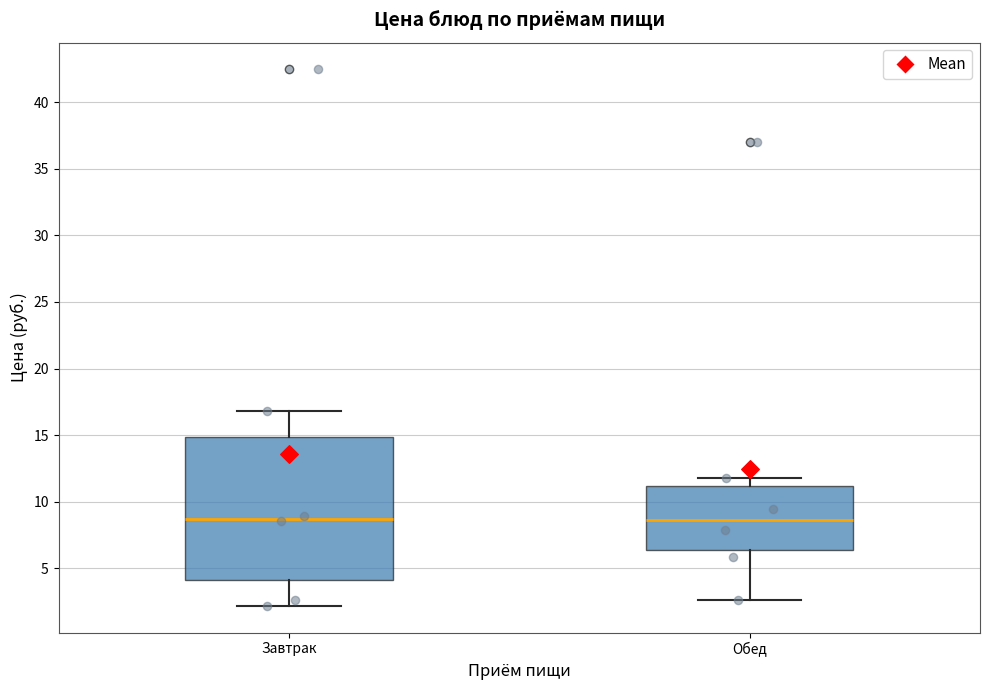

Reading left to right, read every box against the y-axis: the position of its median line, the range the box covers, and the ends of its whiskers. The values are not printed on the chart, so give them approximately, as read against the axis.

Завтрак: median 9.0, box 4.0 to 15.0, whiskers 2.0 to 17.0
Обед: median 8.5, box 6.5 to 11.0, whiskers 2.5 to 12.0